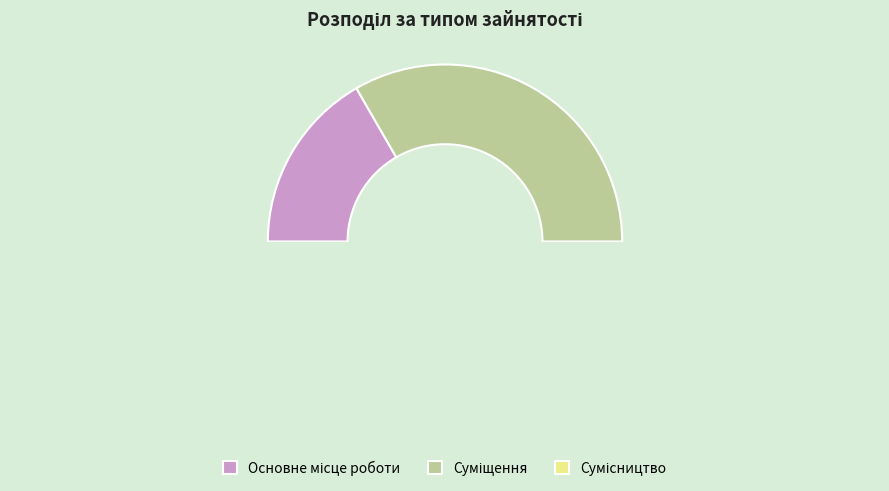

Is there any slice that represents more than half of the pie?

No